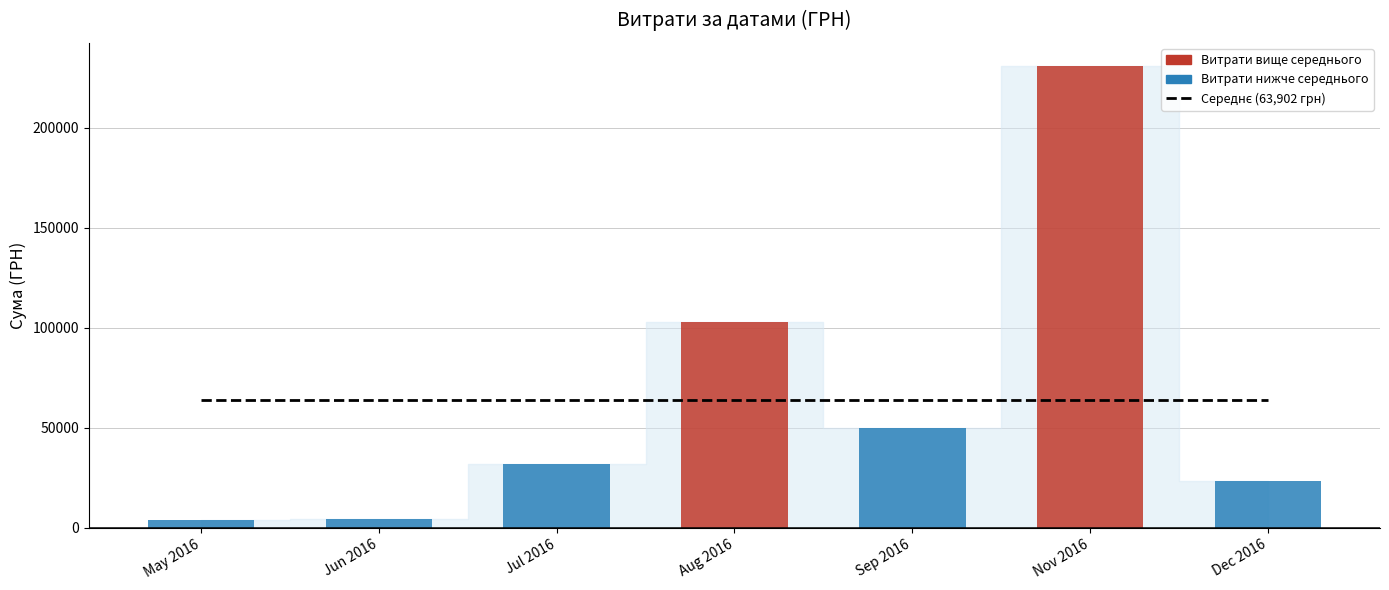

What is the sum of the Місячні витрати values at Jun 2016 and Sep 2016?

54525.4